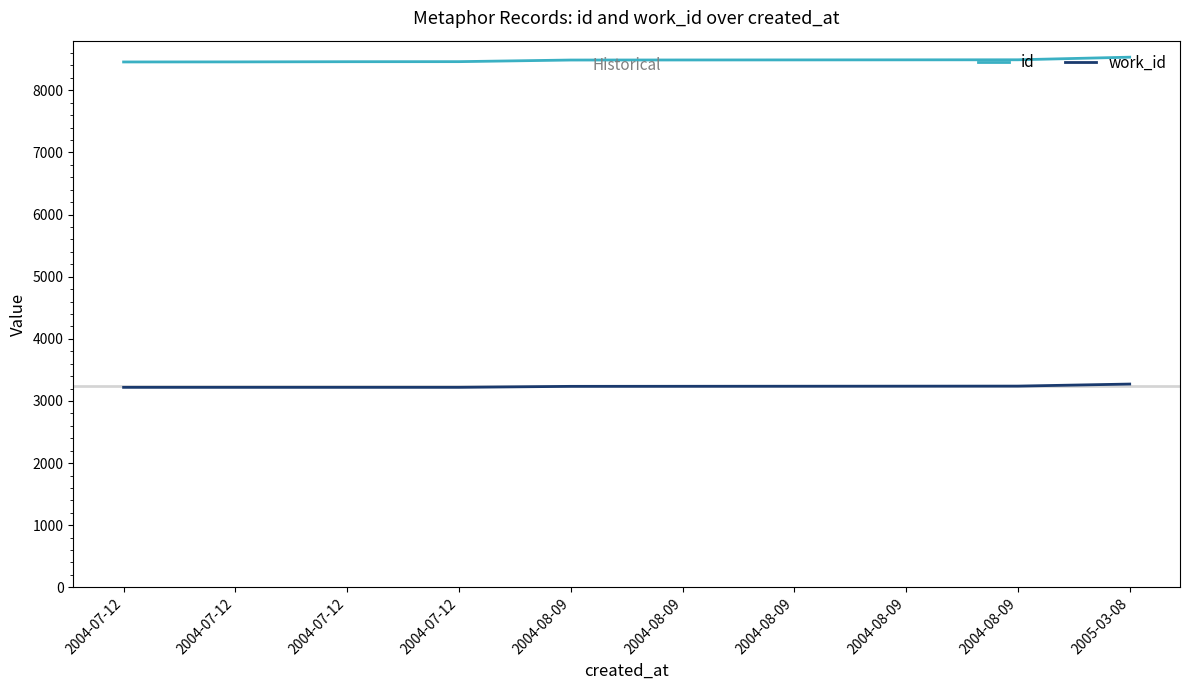

What value does the work_id series have at 2004-08-09?

3236